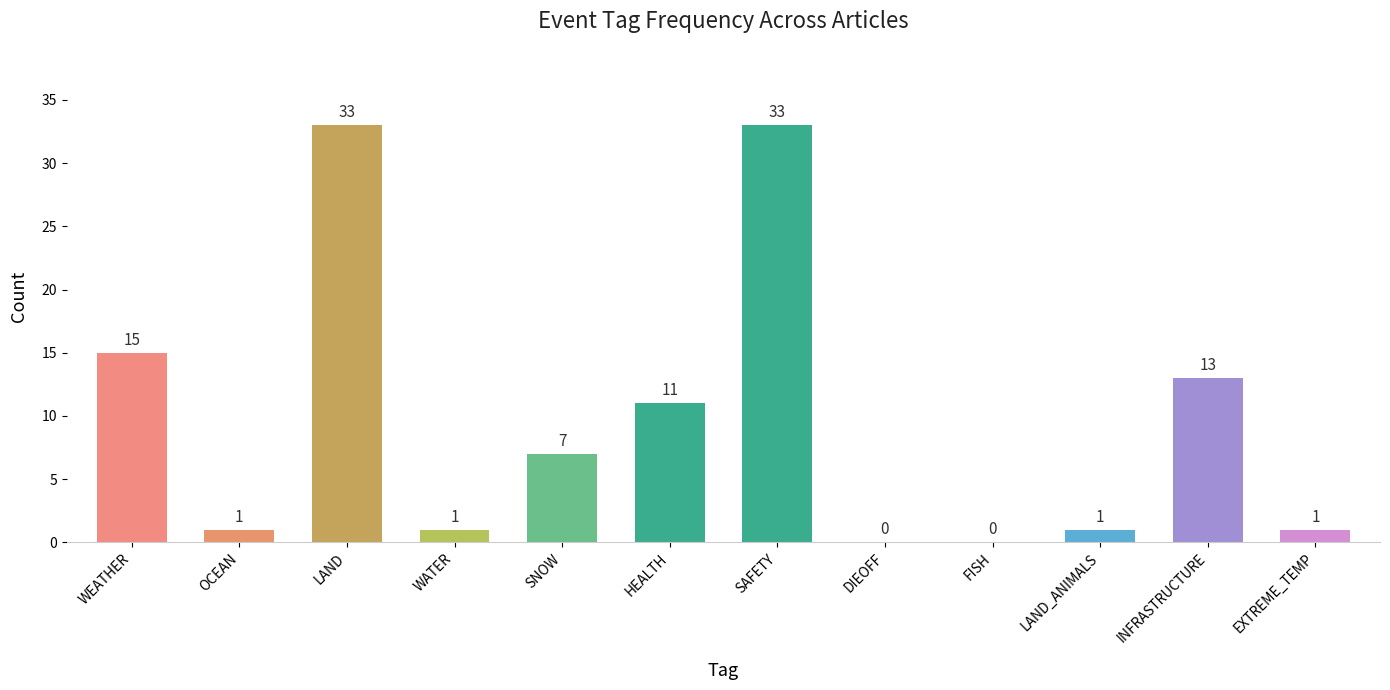

Approximately how many times larger is the value at SNOW compared to LAND_ANIMALS?

7.0